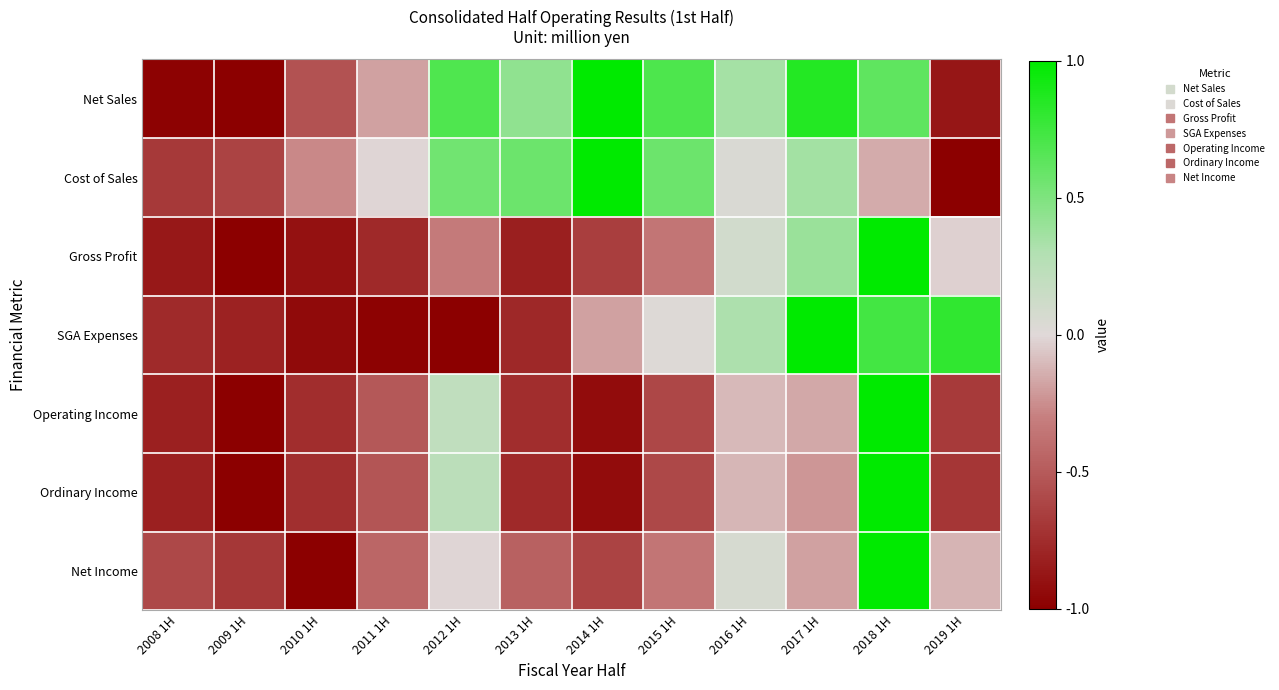

Reading left to right, list all the values displayed in this chart.

Net Sales: 2008 1H=-1.0	2009 1H=-1.0	2010 1H=-0.5	2011 1H=-0.2	2012 1H=0.7	2013 1H=0.4	2014 1H=1.0	2015 1H=0.7	2016 1H=0.3	2017 1H=0.9	2018 1H=0.6	2019 1H=-0.9
Cost of Sales: 2008 1H=-0.7	2009 1H=-0.6	2010 1H=-0.3	2011 1H=-0.0	2012 1H=0.6	2013 1H=0.6	2014 1H=1.0	2015 1H=0.6	2016 1H=0.0	2017 1H=0.4	2018 1H=-0.2	2019 1H=-1.0
Gross Profit: 2008 1H=-0.9	2009 1H=-1.0	2010 1H=-0.9	2011 1H=-0.8	2012 1H=-0.3	2013 1H=-0.8	2014 1H=-0.7	2015 1H=-0.4	2016 1H=0.1	2017 1H=0.4	2018 1H=1.0	2019 1H=-0.0
SGA Expenses: 2008 1H=-0.8	2009 1H=-0.8	2010 1H=-0.9	2011 1H=-1.0	2012 1H=-1.0	2013 1H=-0.8	2014 1H=-0.2	2015 1H=0.0	2016 1H=0.3	2017 1H=1.0	2018 1H=0.7	2019 1H=0.8
Operating Income: 2008 1H=-0.8	2009 1H=-1.0	2010 1H=-0.7	2011 1H=-0.5	2012 1H=0.2	2013 1H=-0.7	2014 1H=-0.9	2015 1H=-0.6	2016 1H=-0.1	2017 1H=-0.2	2018 1H=1.0	2019 1H=-0.7
Ordinary Income: 2008 1H=-0.8	2009 1H=-1.0	2010 1H=-0.7	2011 1H=-0.5	2012 1H=0.2	2013 1H=-0.8	2014 1H=-0.9	2015 1H=-0.6	2016 1H=-0.1	2017 1H=-0.2	2018 1H=1.0	2019 1H=-0.7
Net Income: 2008 1H=-0.6	2009 1H=-0.7	2010 1H=-1.0	2011 1H=-0.4	2012 1H=-0.0	2013 1H=-0.5	2014 1H=-0.6	2015 1H=-0.4	2016 1H=0.1	2017 1H=-0.2	2018 1H=1.0	2019 1H=-0.1